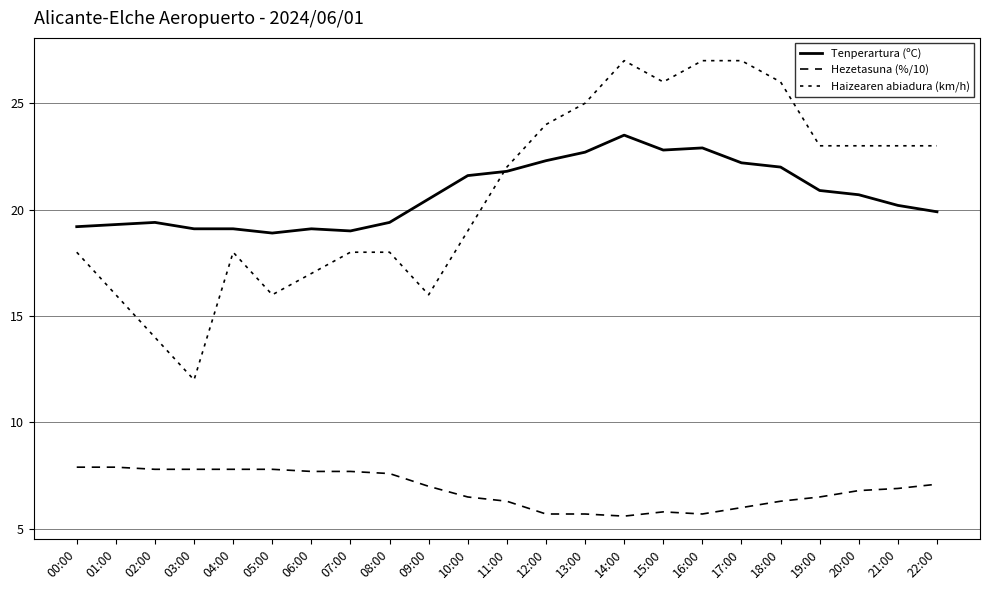

Does the chart display data point markers on the line(s)?

No